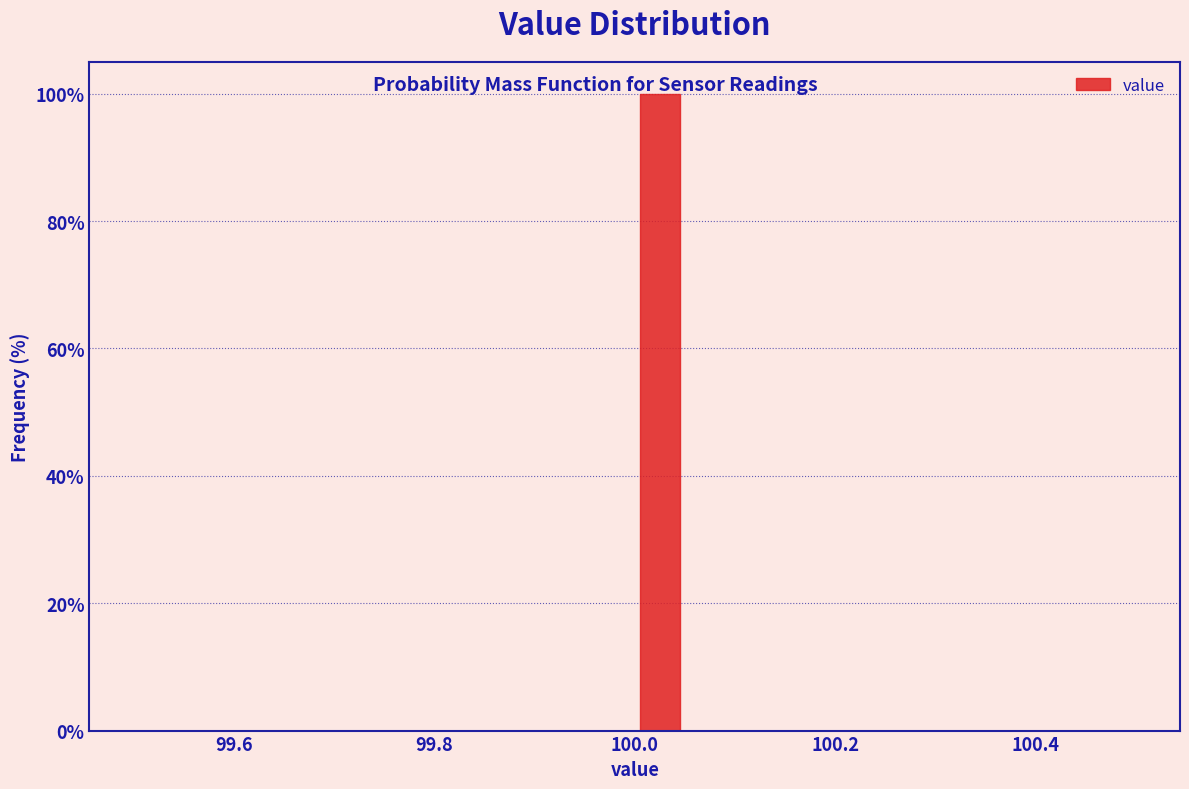

Around what value on the x-axis is the tallest bar? Give the approximate position of its centre, as read against the axis.

100.02